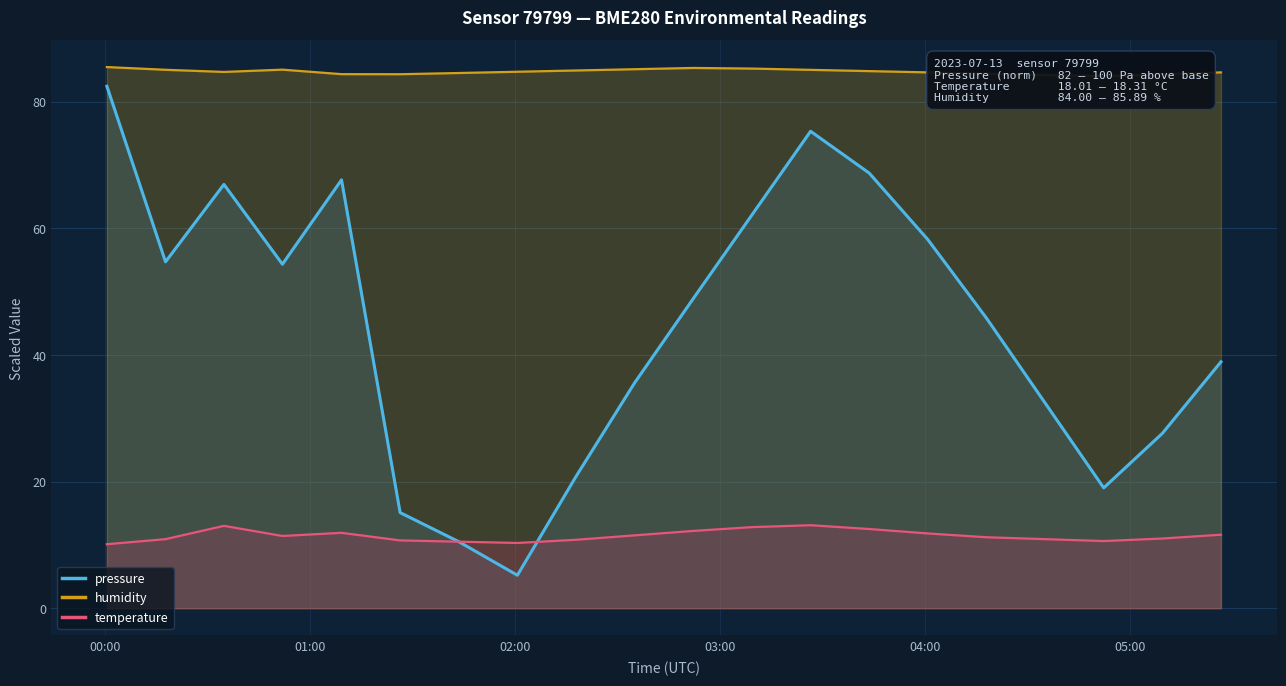

What is the highest value of the pressure series?

82.4